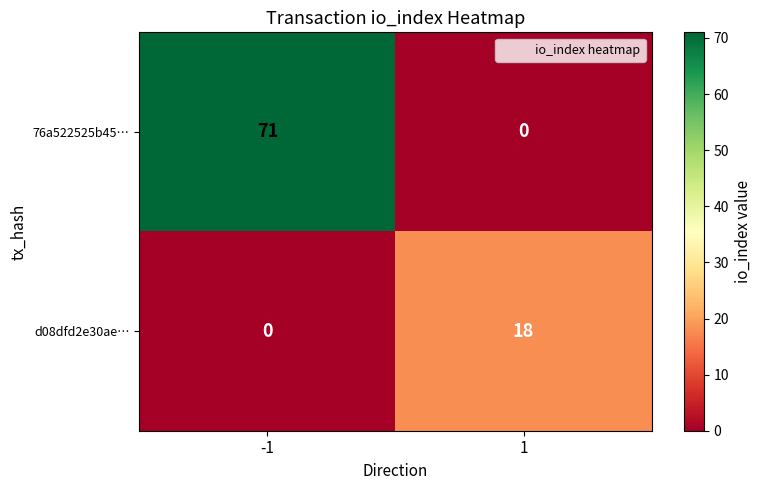

Rank the series by their average value, from lowest to highest.

d08dfd2e30ae…, 76a522525b45…